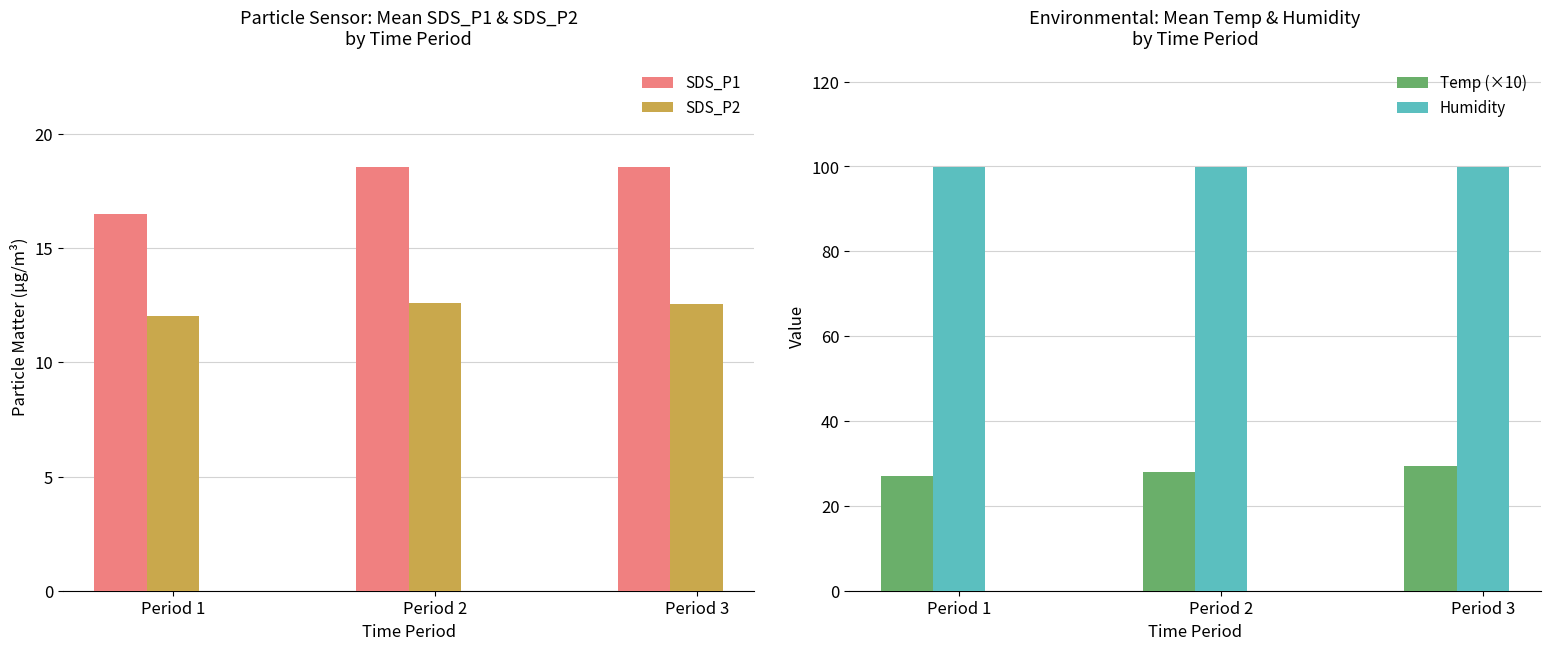

Which series has the largest range (max minus min)?

Temp (×10)